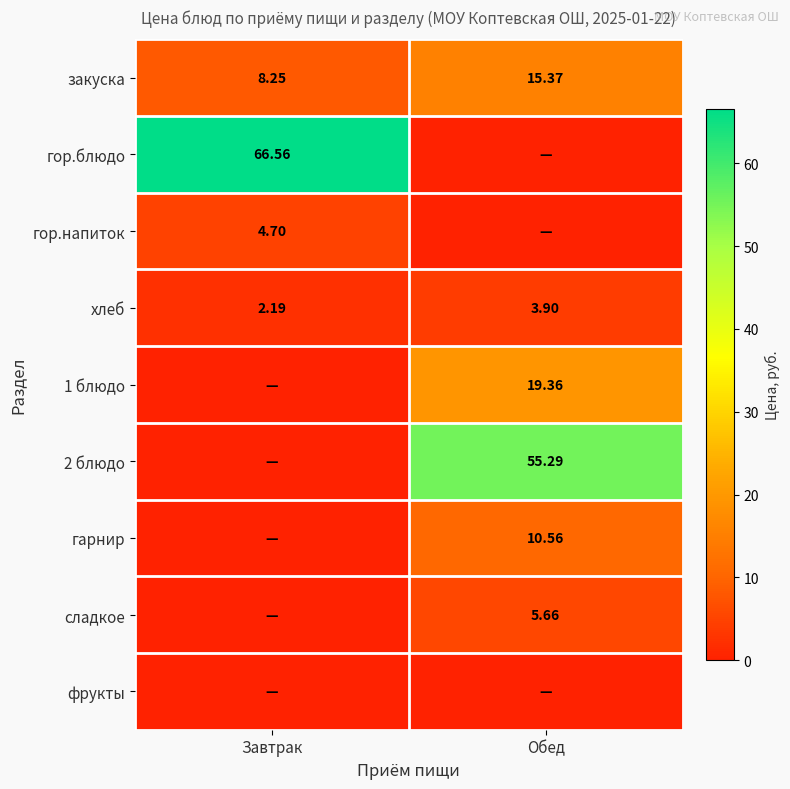

Is the value of хлеб at Обед greater than the value of гор.блюдо at Завтрак?

No